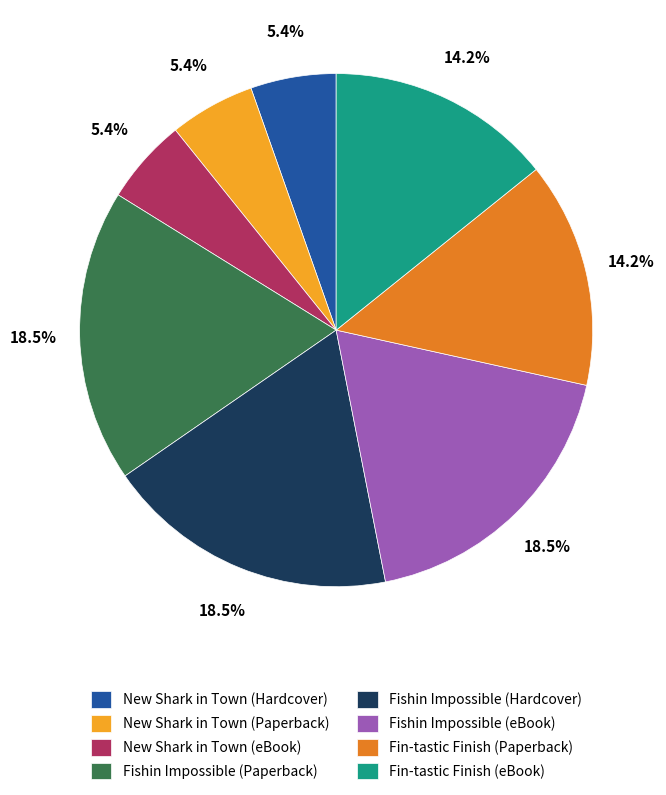

To the nearest percent, what is the difference between the largest and smallest slice percentages?

13%